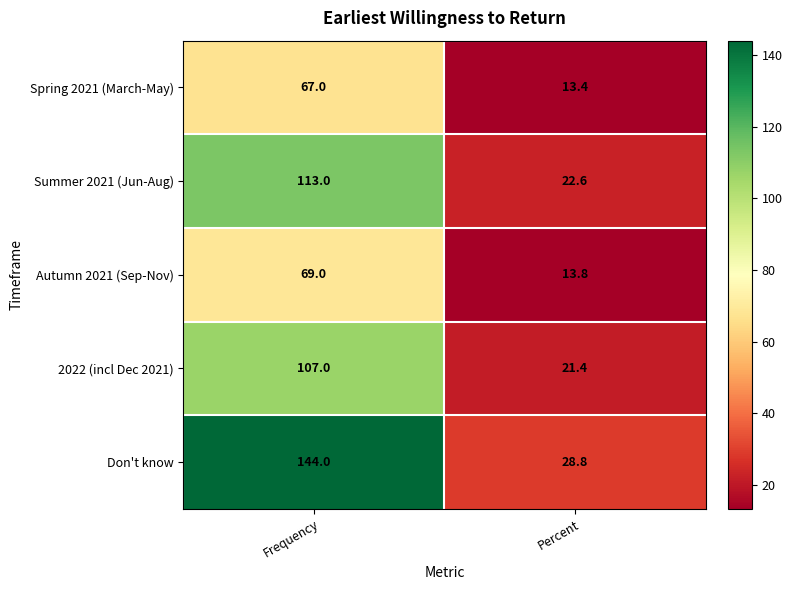

Rank the series at Frequency from lowest to highest value.

Spring 2021 (March-May), Autumn 2021 (Sep-Nov), 2022 (incl Dec 2021), Summer 2021 (Jun-Aug), Don't know